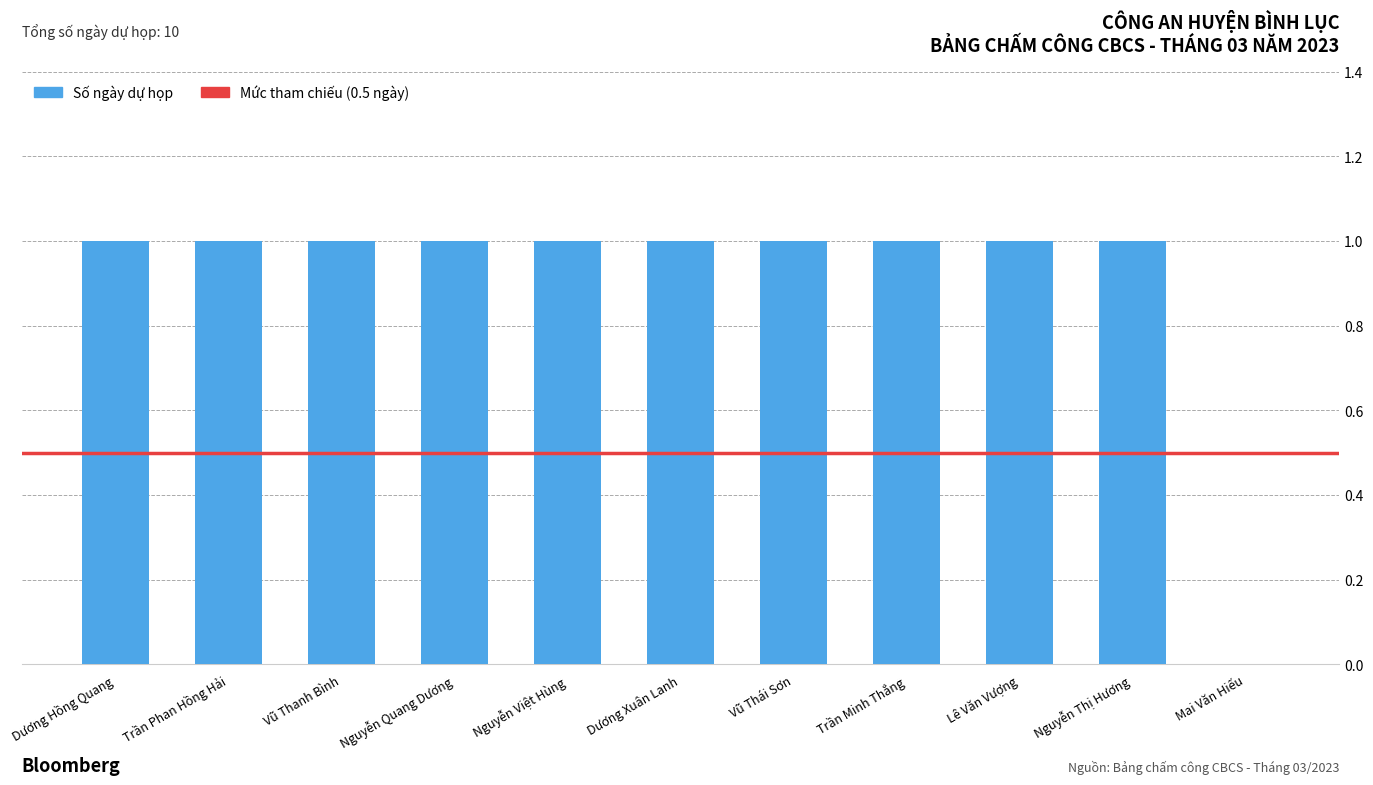

Approximately how many times larger is the value at Nguyễn Thị Hương compared to Vũ Thanh Bình?

1.0